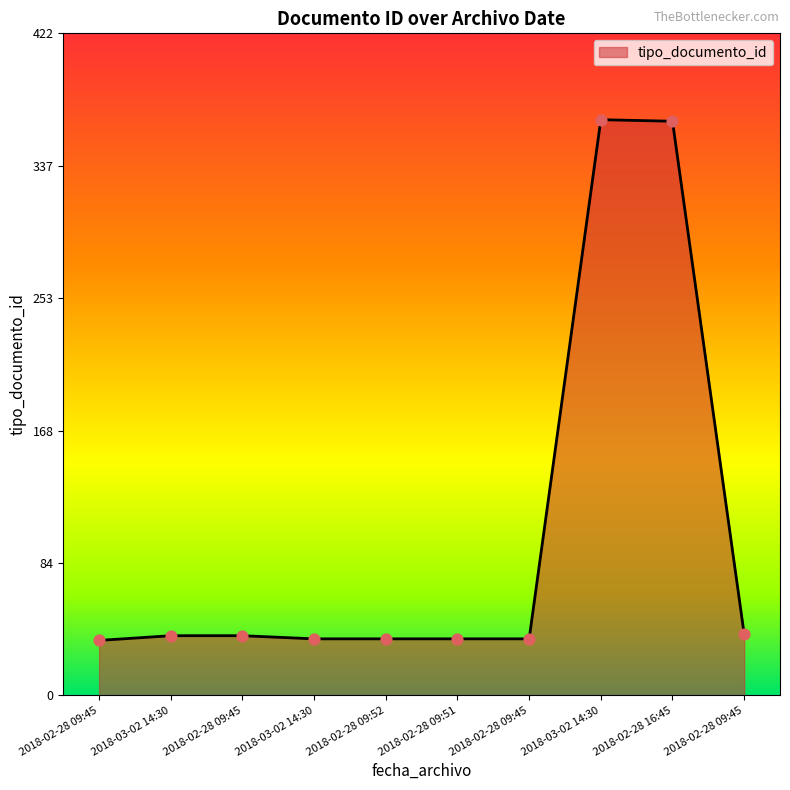

Approximately how many times larger is the value at 2018-02-28 16:45 compared to 2018-03-02 14:30?

1.0